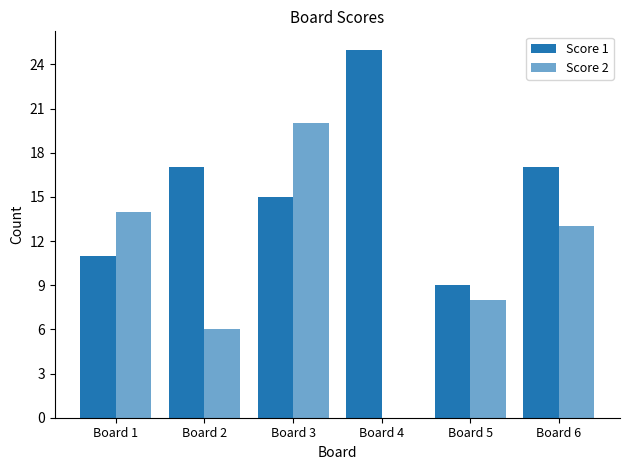

Count the number of data series in this chart.

2